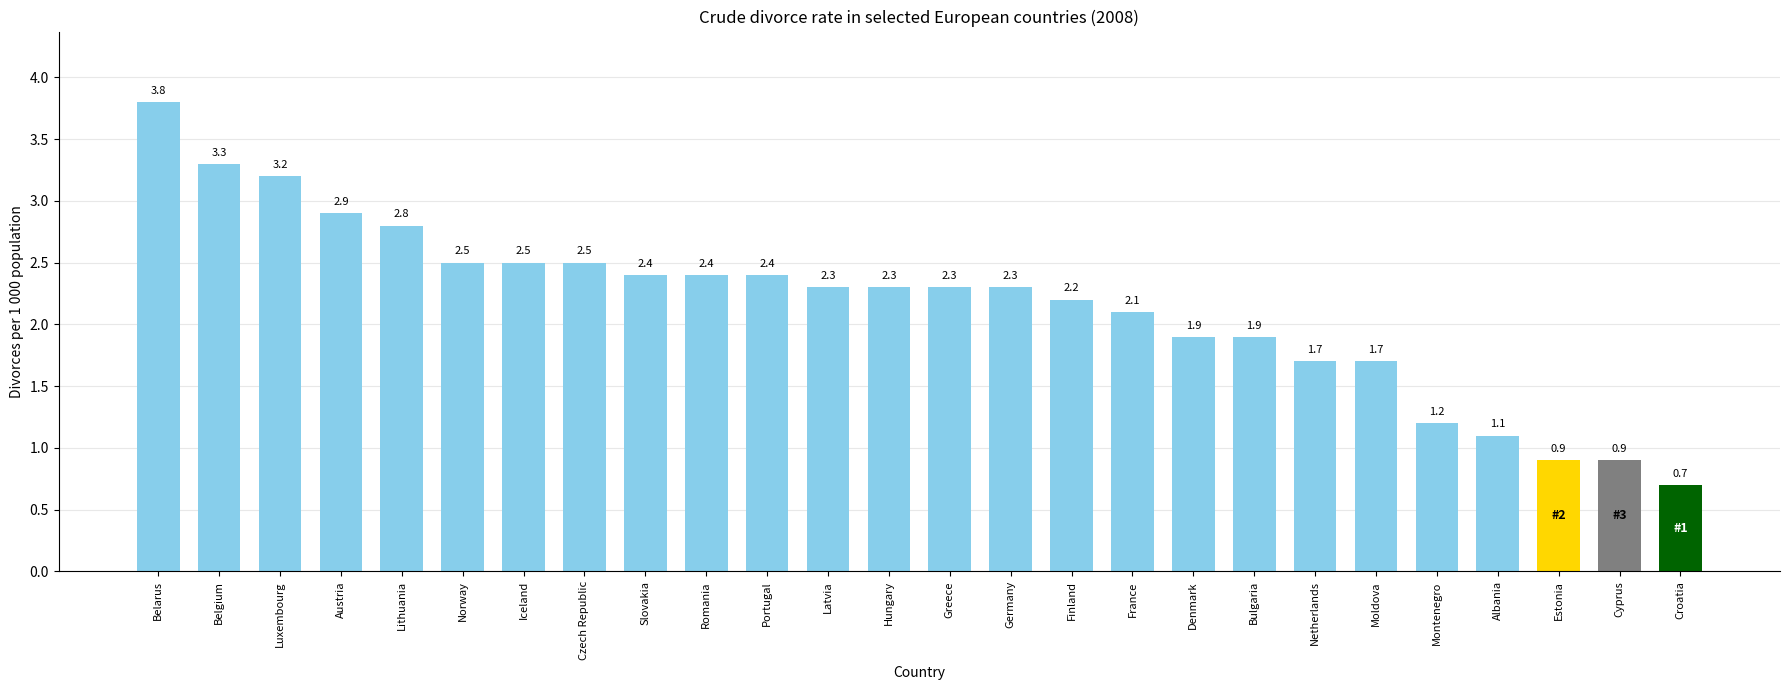

What is the greatest value displayed?

3.8